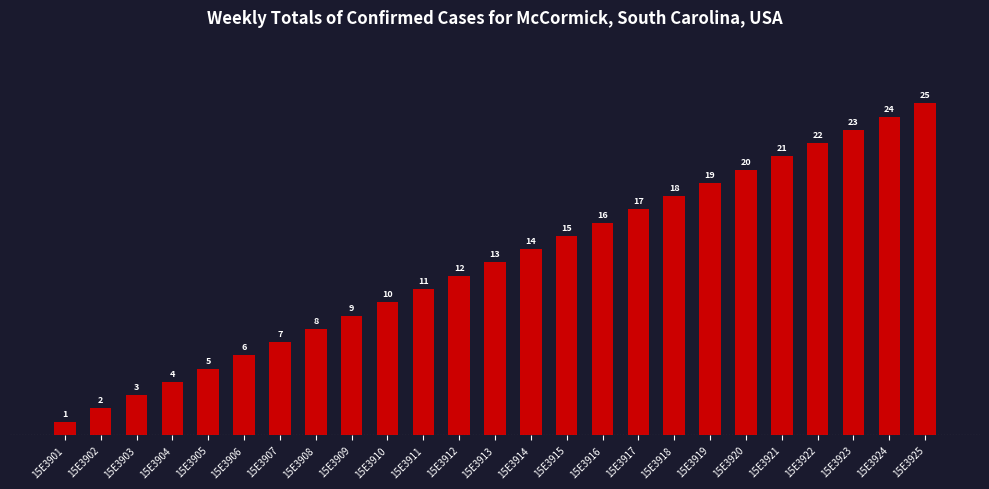

What is the smallest value displayed?

1